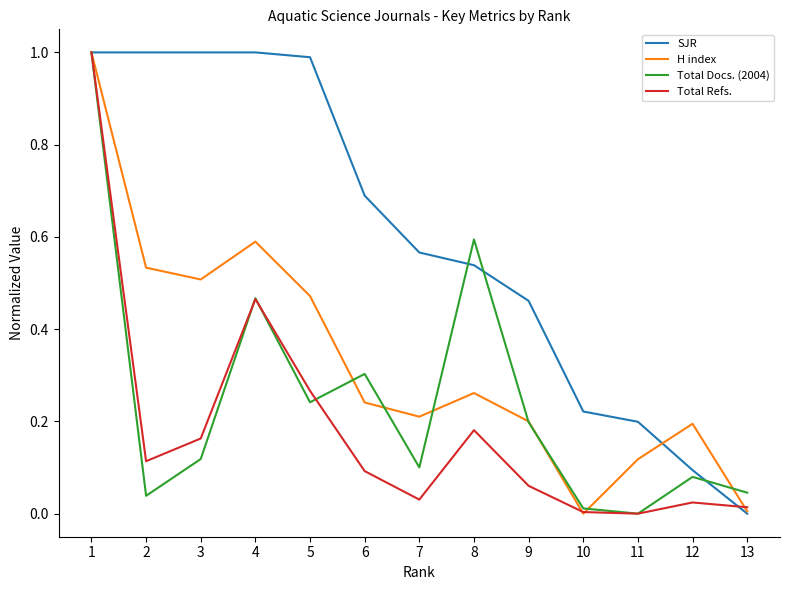

Between 6 and 9, which series saw the biggest shift?

SJR